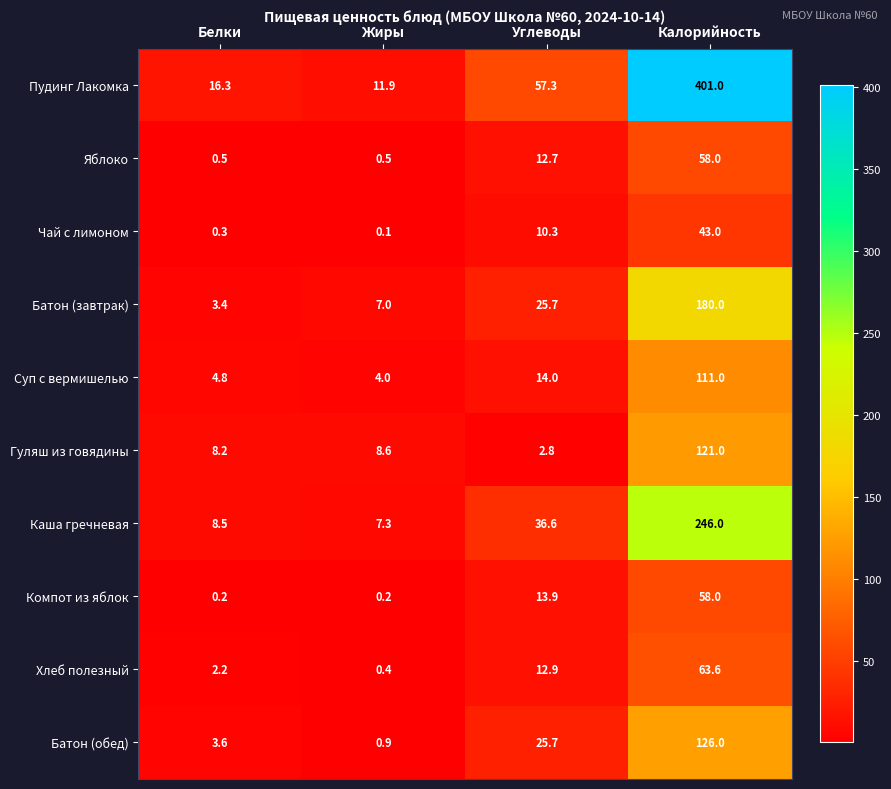

How many distinct data groups are displayed?

10